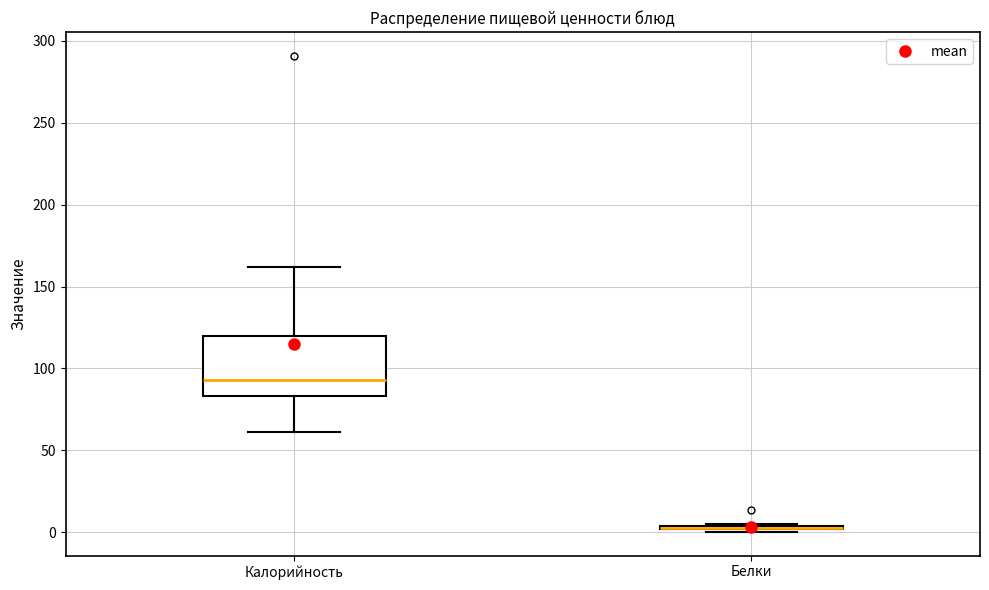

Reading left to right, transcribe this box plot: for each box, give where its median line is, the range the box spans, and where its two whiskers end, as read against the y-axis. The values are not printed on the chart, so give them approximately, as read against the axis.

Калорийность: median 95, box 85 to 120, whiskers 60 to 160
Белки: box collapsed to a line at 5, whiskers 0 to 5